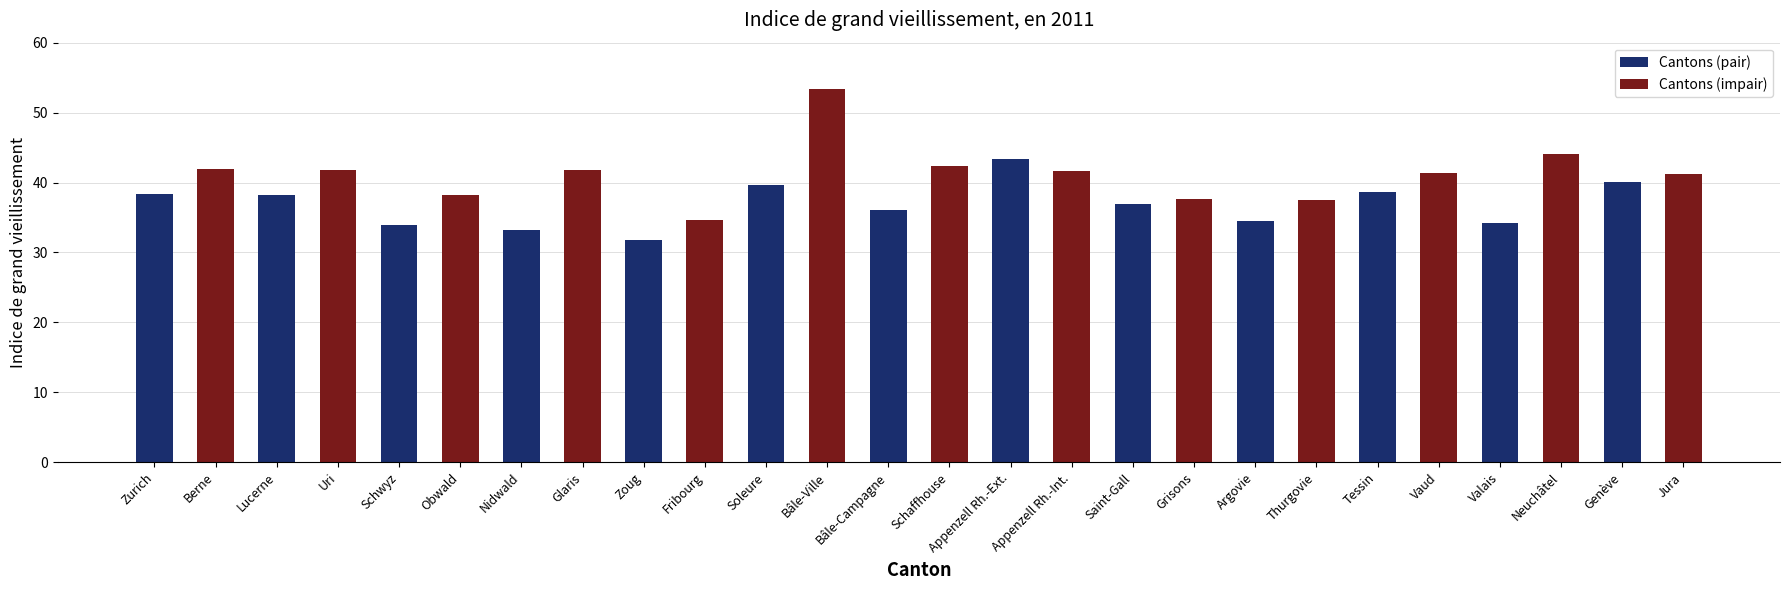

Which series has the largest range (max minus min)?

Cantons (impair)